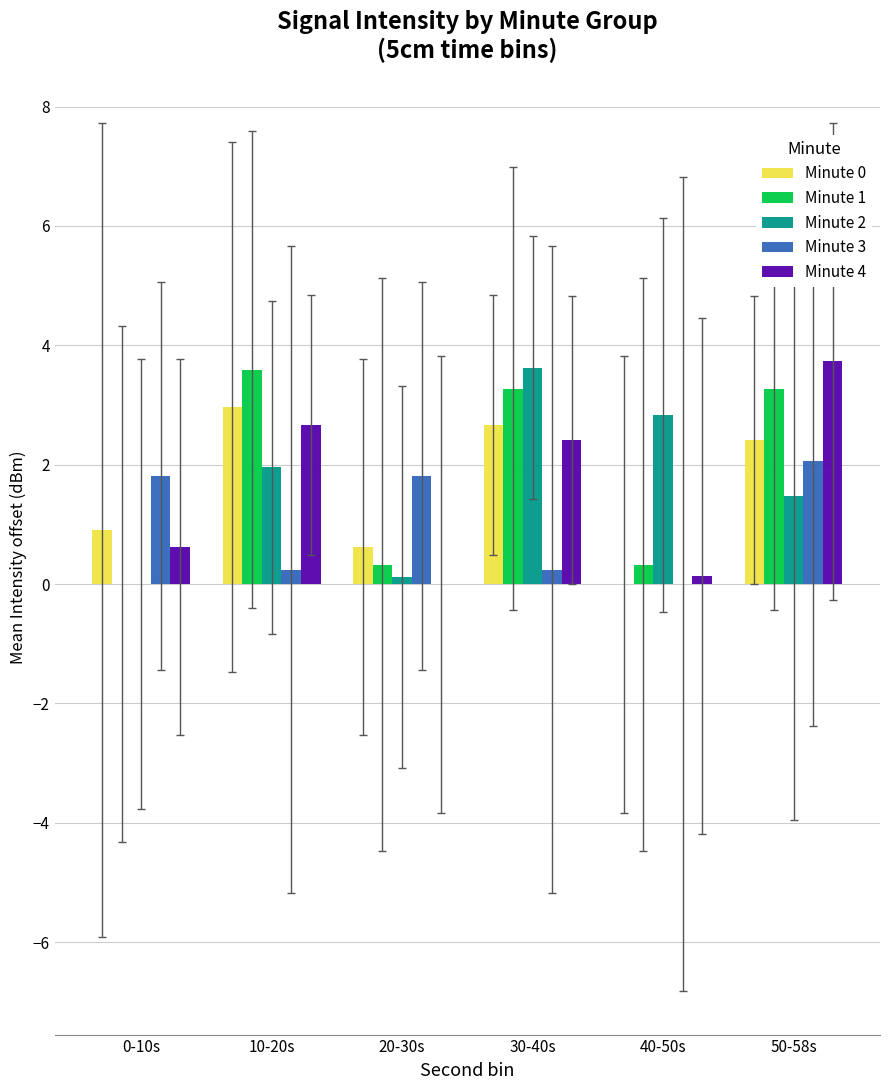

What is the sum of all Minute 4 values?

9.6